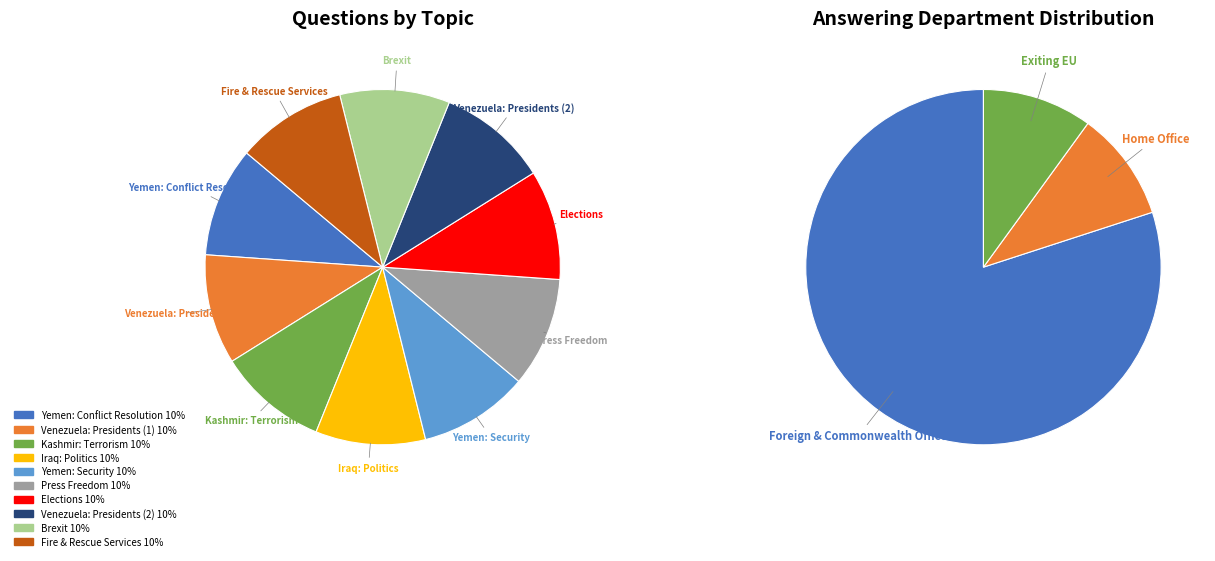

Is it true that Fire & Rescue Services is 17% of the pie?

False